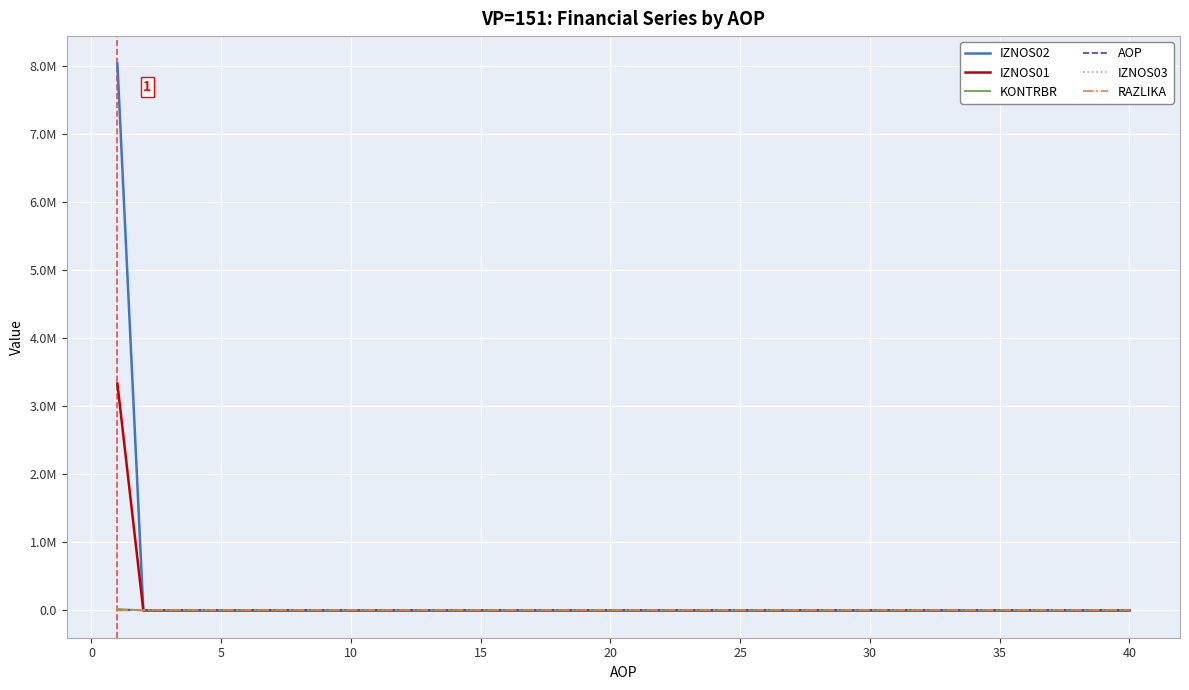

Is this an area chart (filled region under the line)?

No